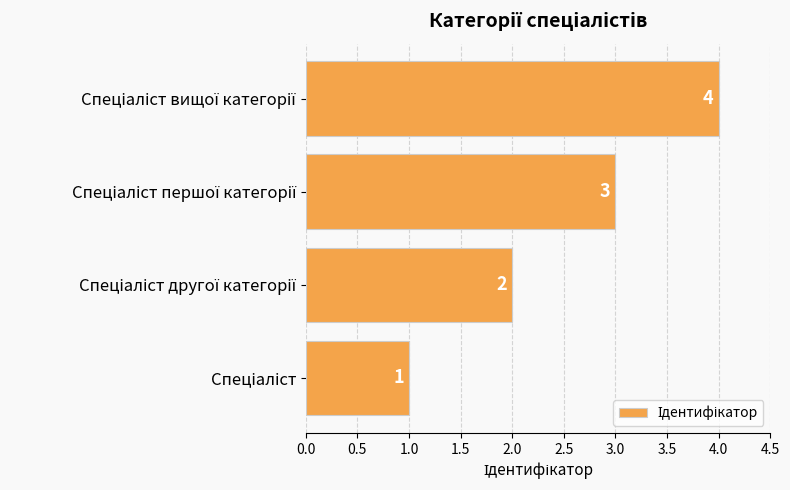

How many values are between 2 and 4?

3